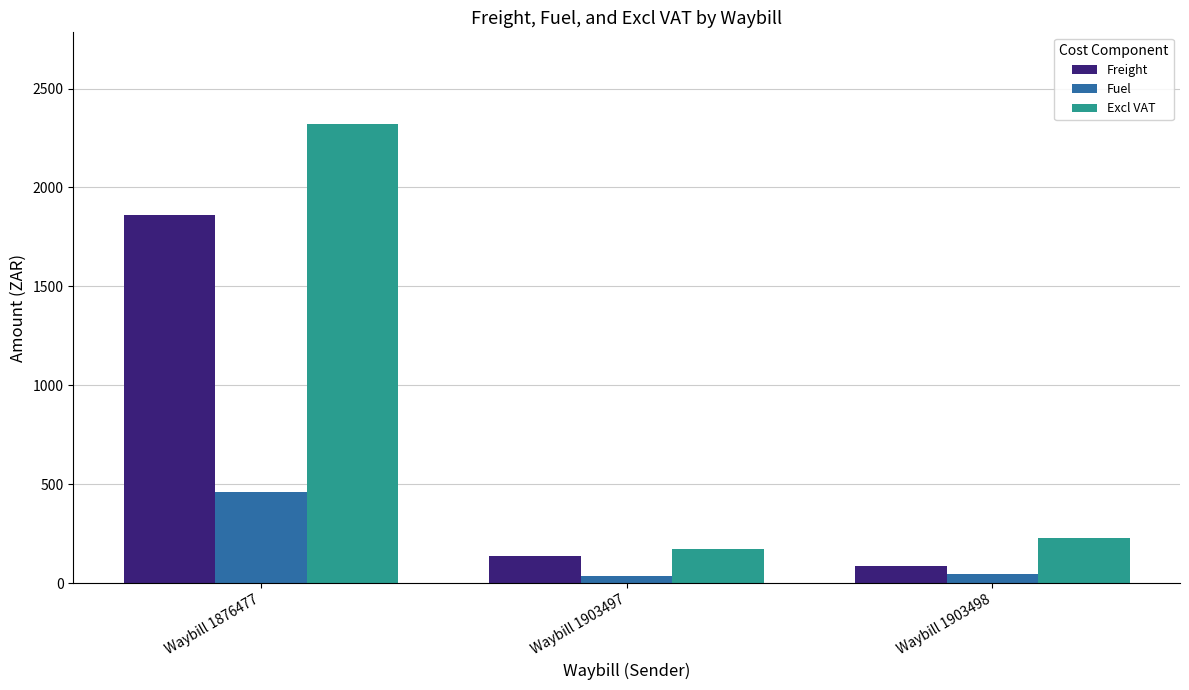

Which label corresponds to the largest value in the chart?

Waybill 1876477